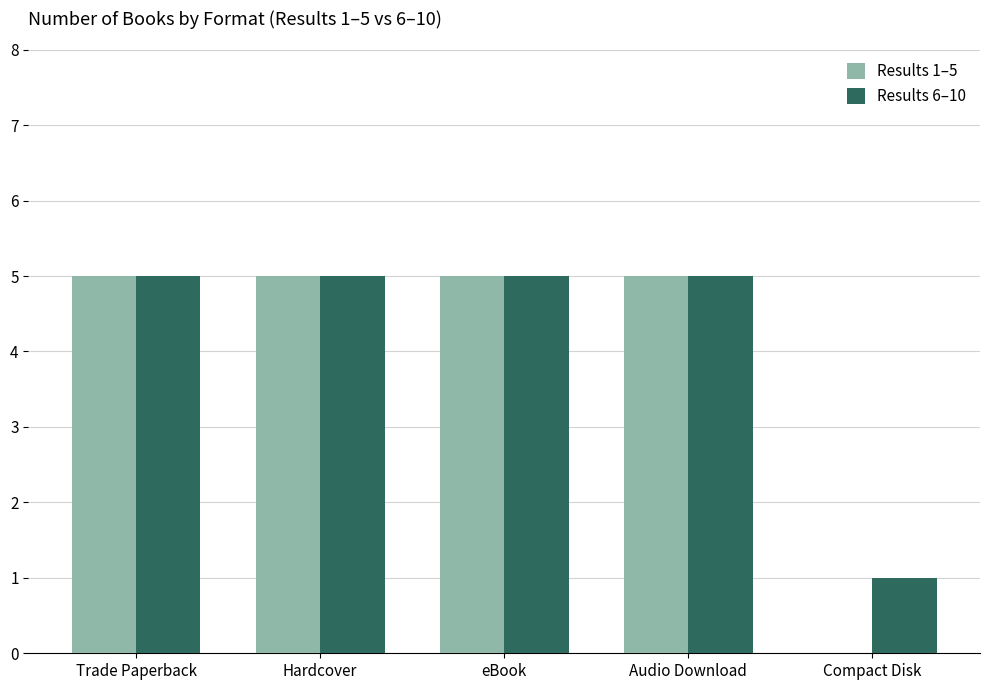

What is the maximum value for Results 6–10?

5